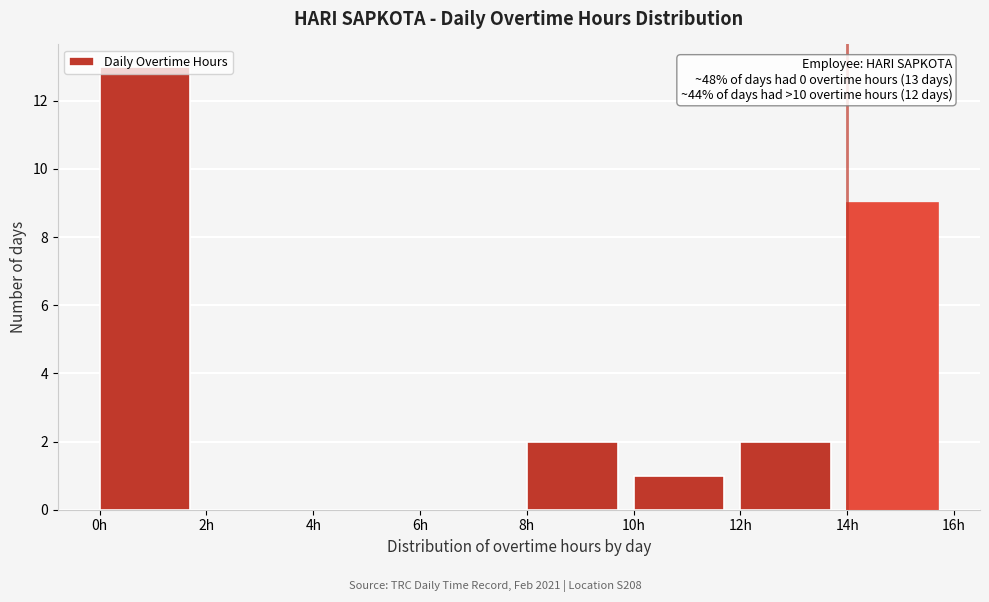

Over which range of the x-axis is the bar tallest?

0 to 2